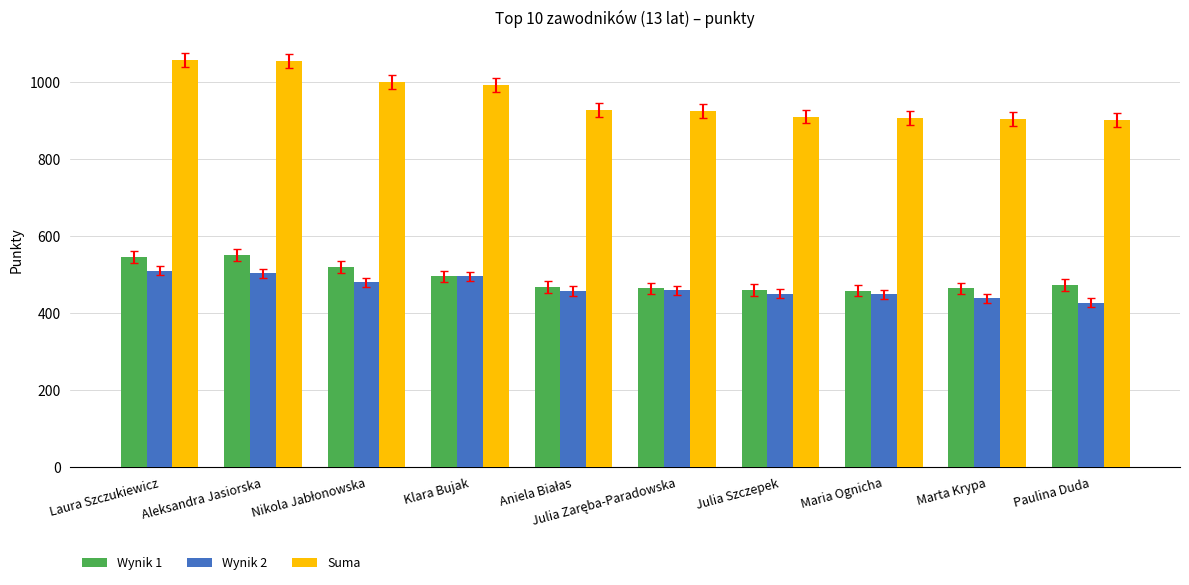

Which series has the largest total across all categories?

Suma